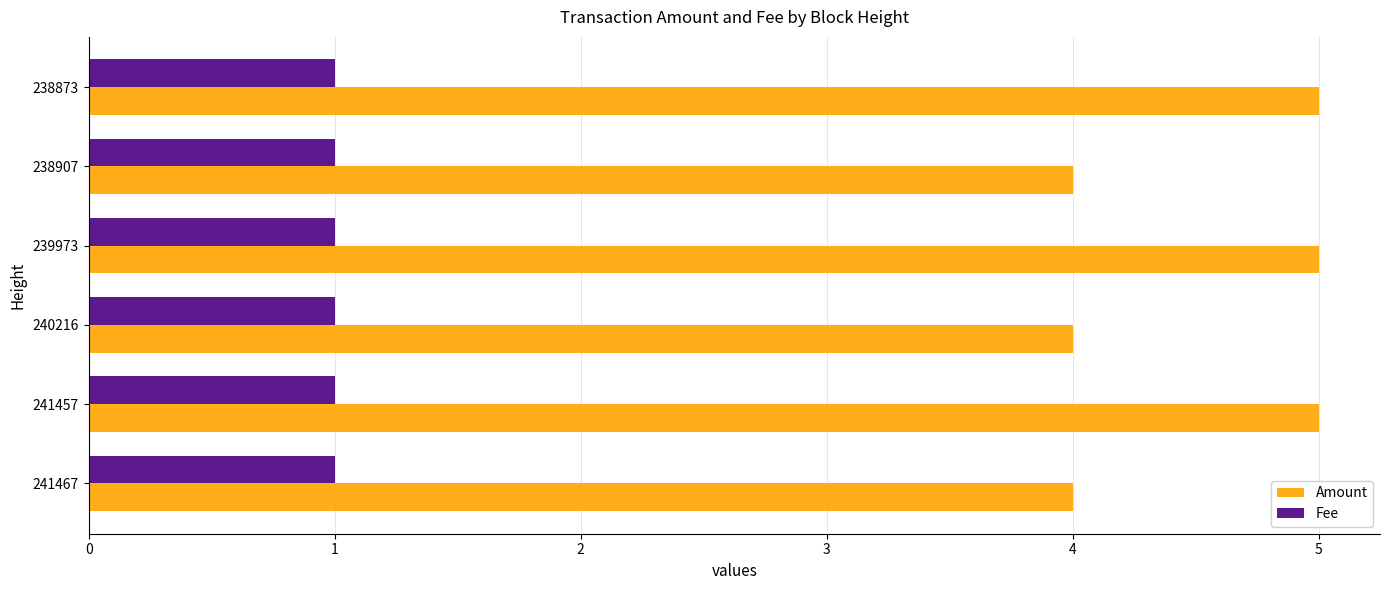

Which series has the largest range (max minus min)?

Amount